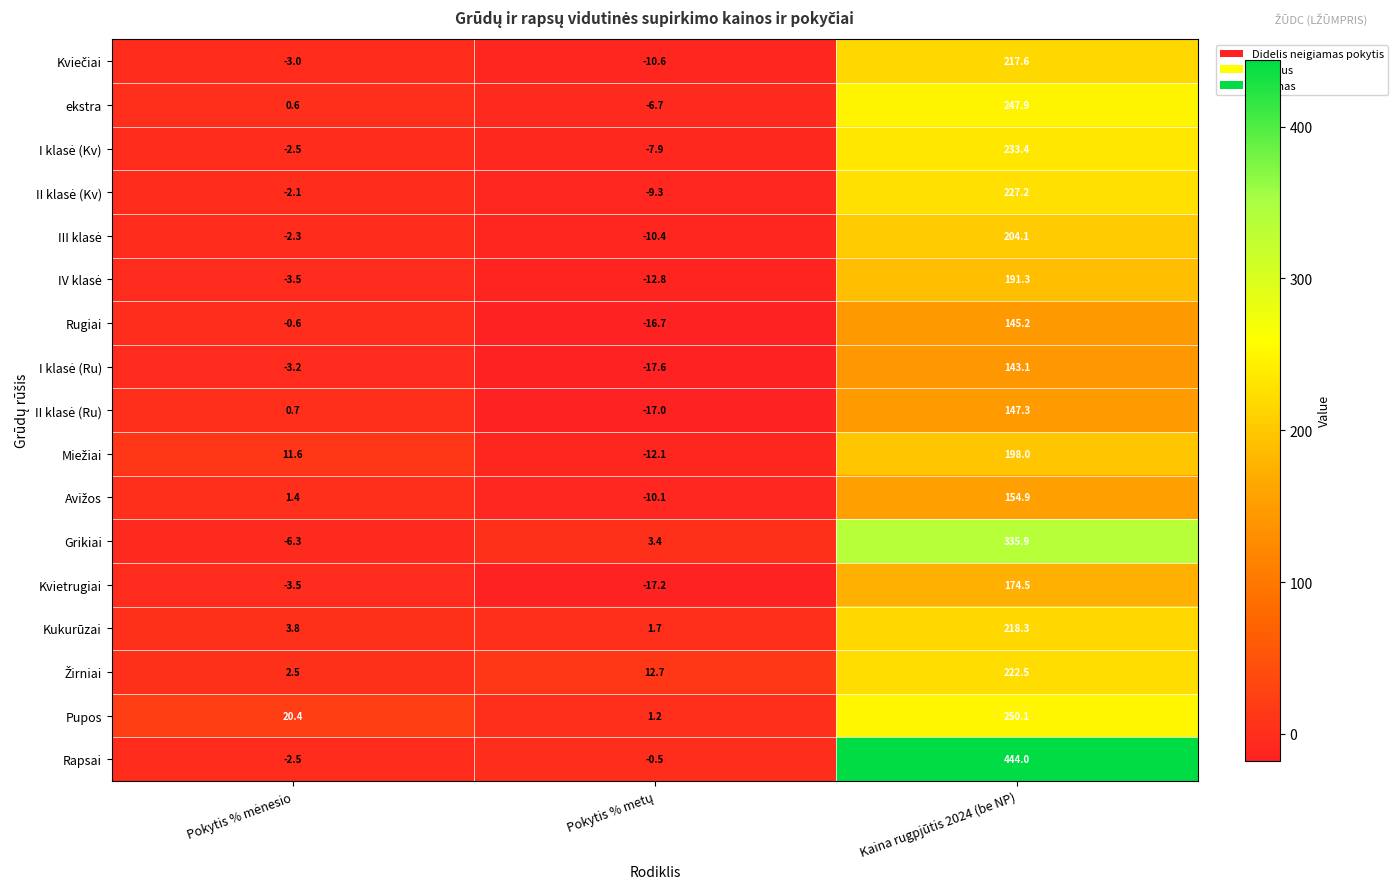

Which series has the widest spread of values?

Rapsai